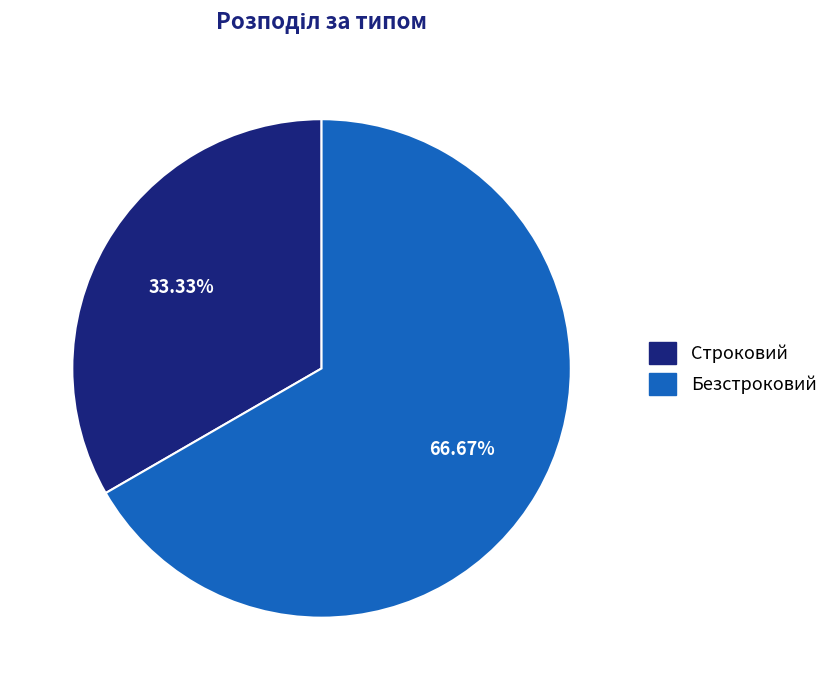

What percentage is the Безстроковий slice, to the nearest percent?

67%